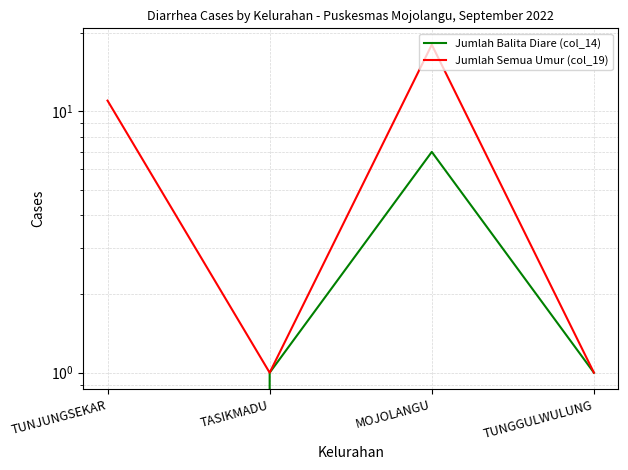

What is the label of the 3rd point from the right?

TASIKMADU